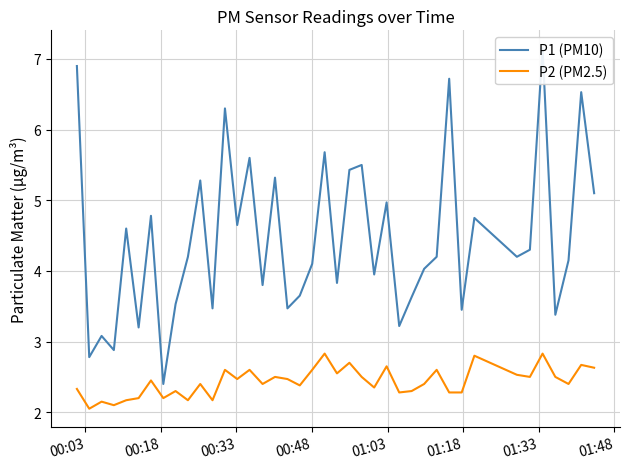

What are all the series names shown in the legend?

P1 (PM10), P2 (PM2.5)